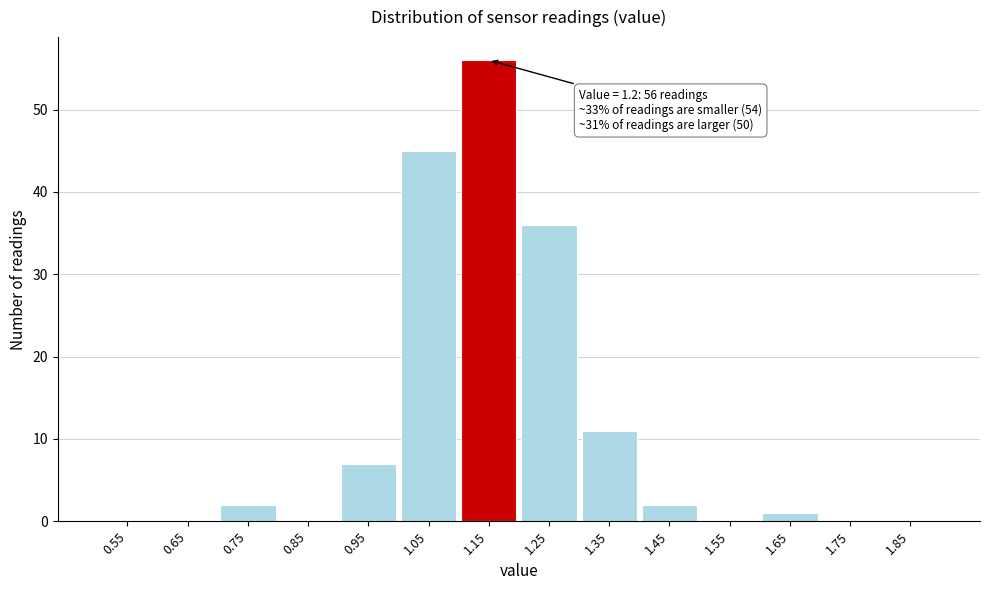

Reading right to left, transcribe all the data shown in this chart.

1.85=0	1.75=0	1.65=1	1.55=0	1.45=2	1.35=11	1.25=36	1.15=56	1.05=45	0.95=7	0.85=0	0.75=2	0.65=0	0.55=0